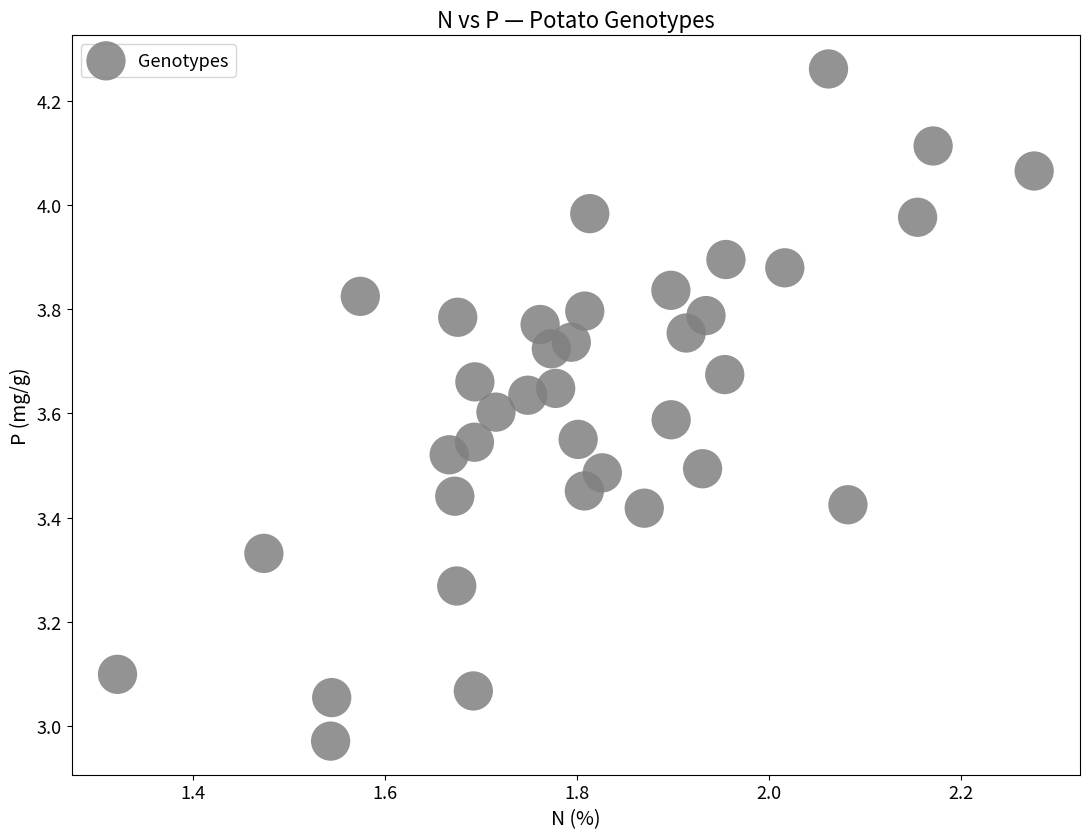

What is the range of X values (max minus min)?

1.0